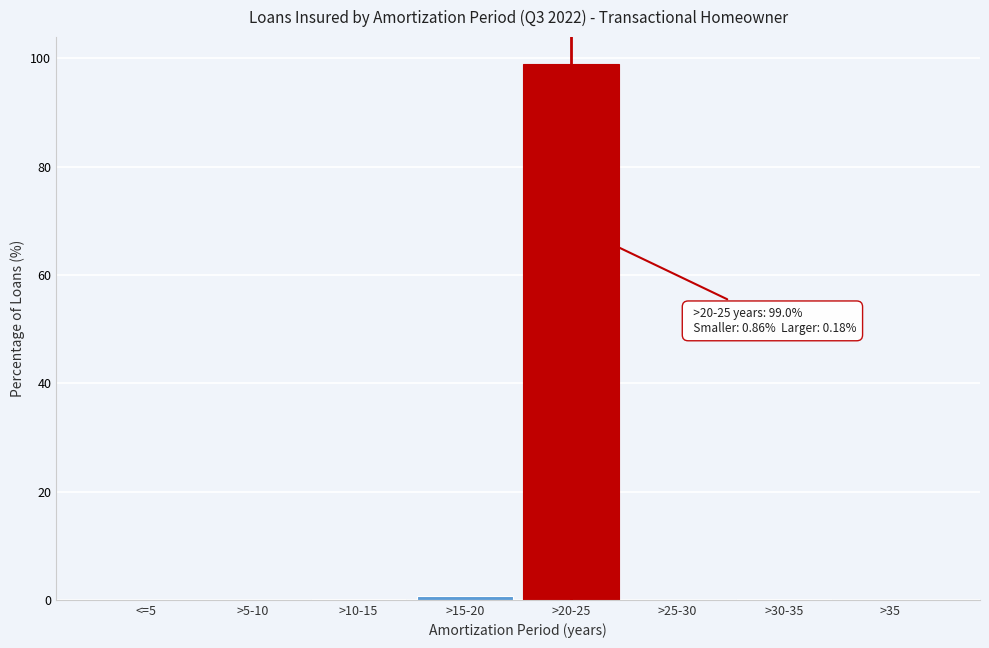

True or false: the data shows 0.0 at >35.

True